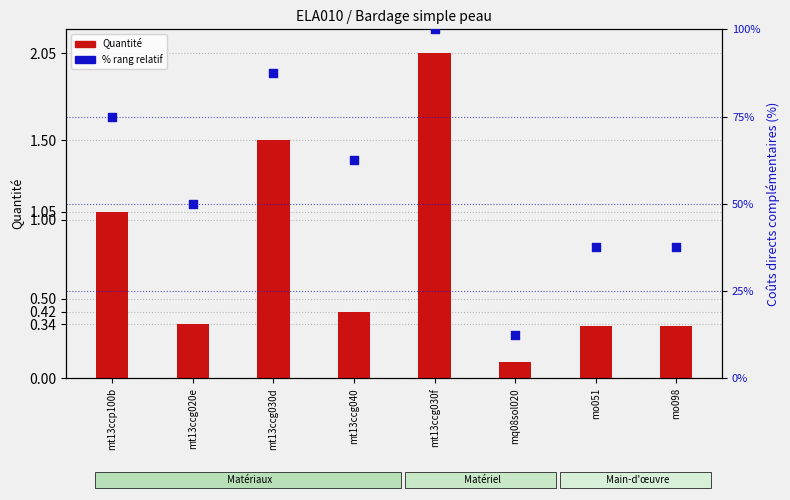

Which series has the largest Y range (max minus min)?

% rang relatif